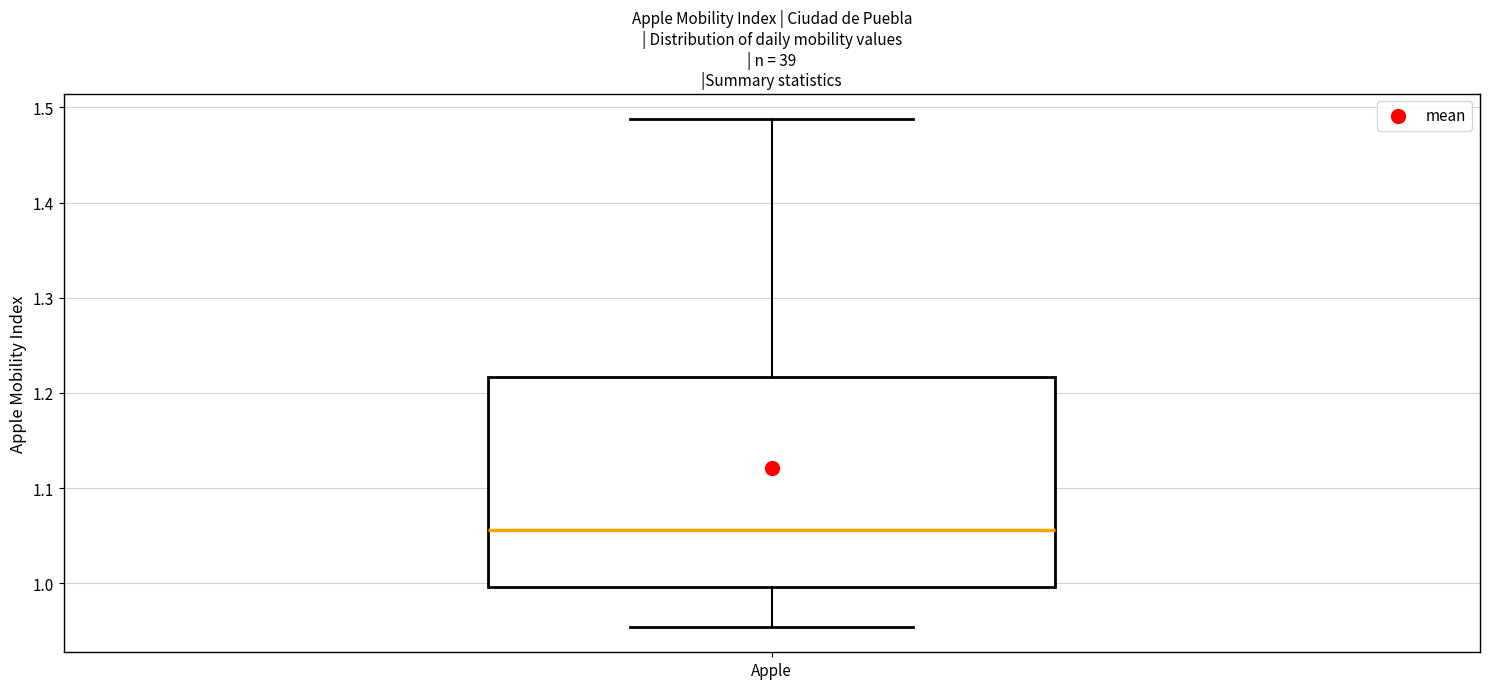

Read this box plot against the y-axis: the position of the median line, the range covered by the box, and the ends of both whiskers. The values are not printed on the chart, so give them approximately, as read against the axis.

median 1.06, box 1.00 to 1.22, whiskers 0.95 to 1.49